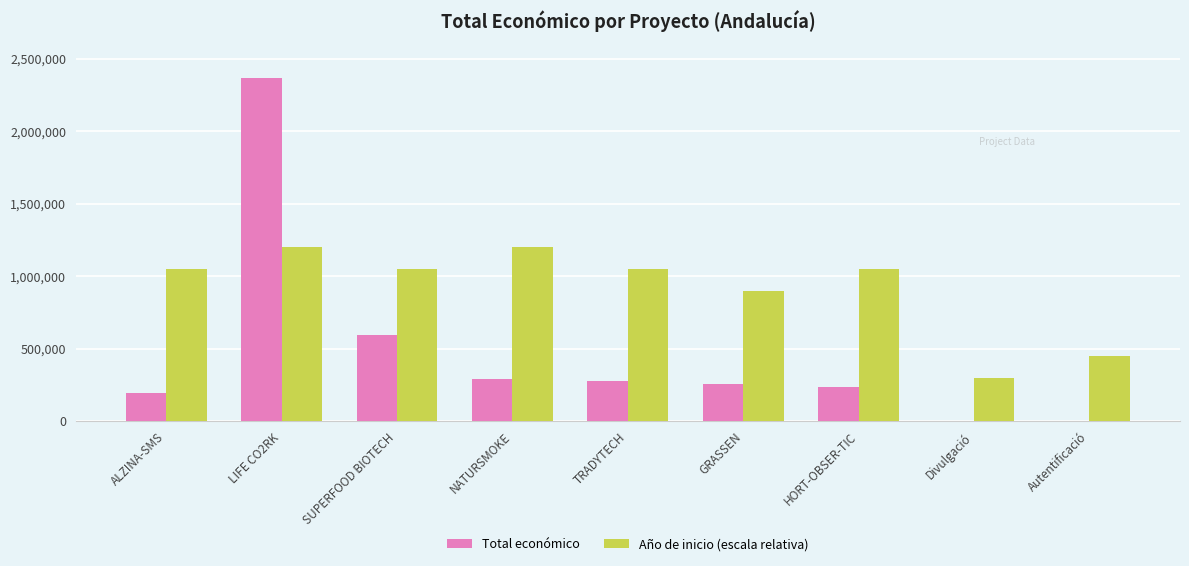

Which series changed the most between SUPERFOOD BIOTECH and TRADYTECH?

Total económico